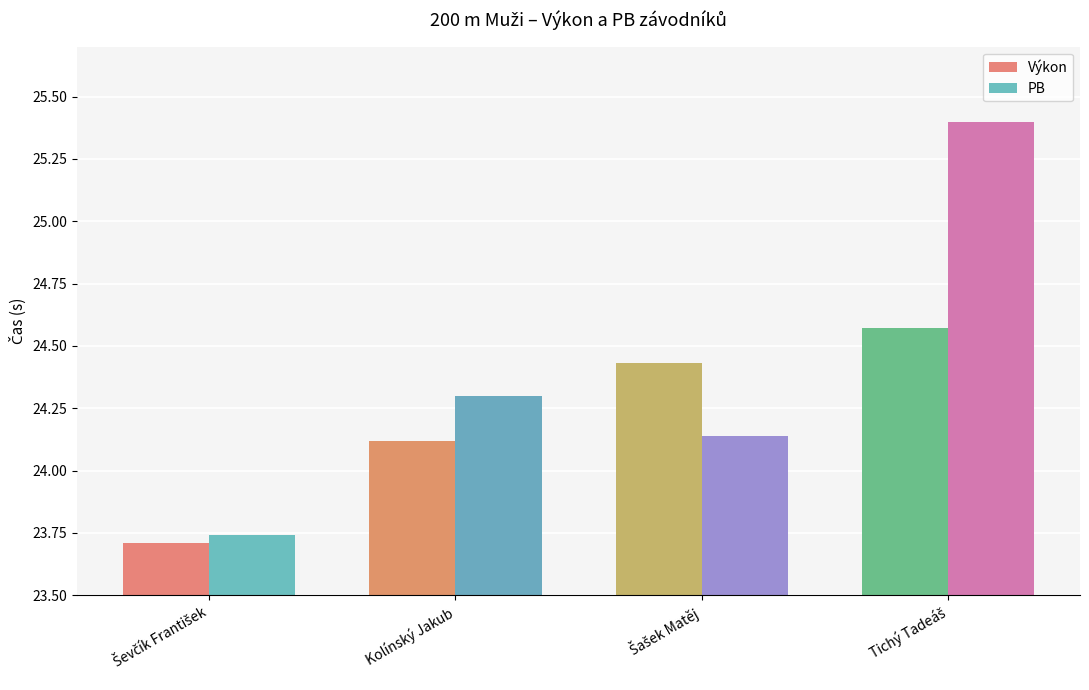

What is the value of the Výkon bar at the 2nd from the left?

24.1